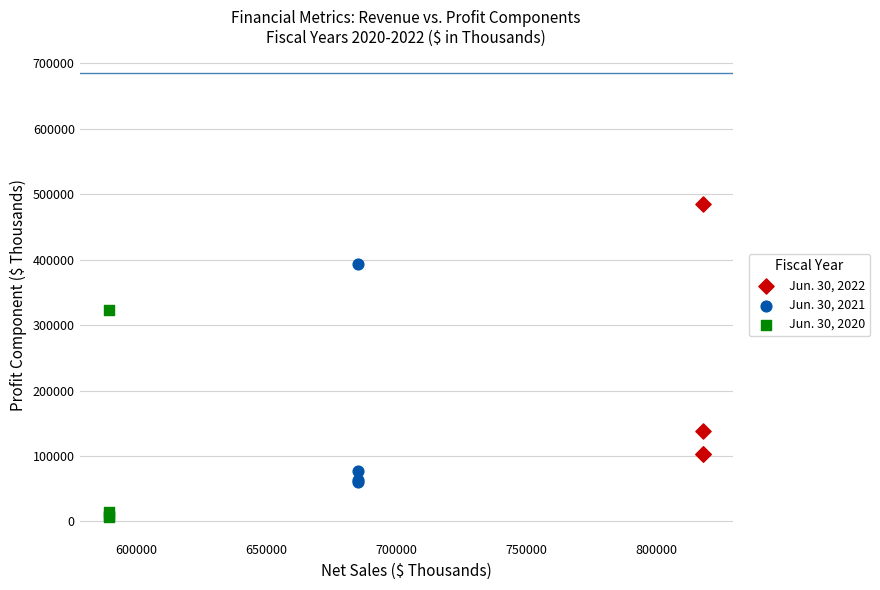

Which series reaches the minimum Y coordinate?

Jun. 30, 2020